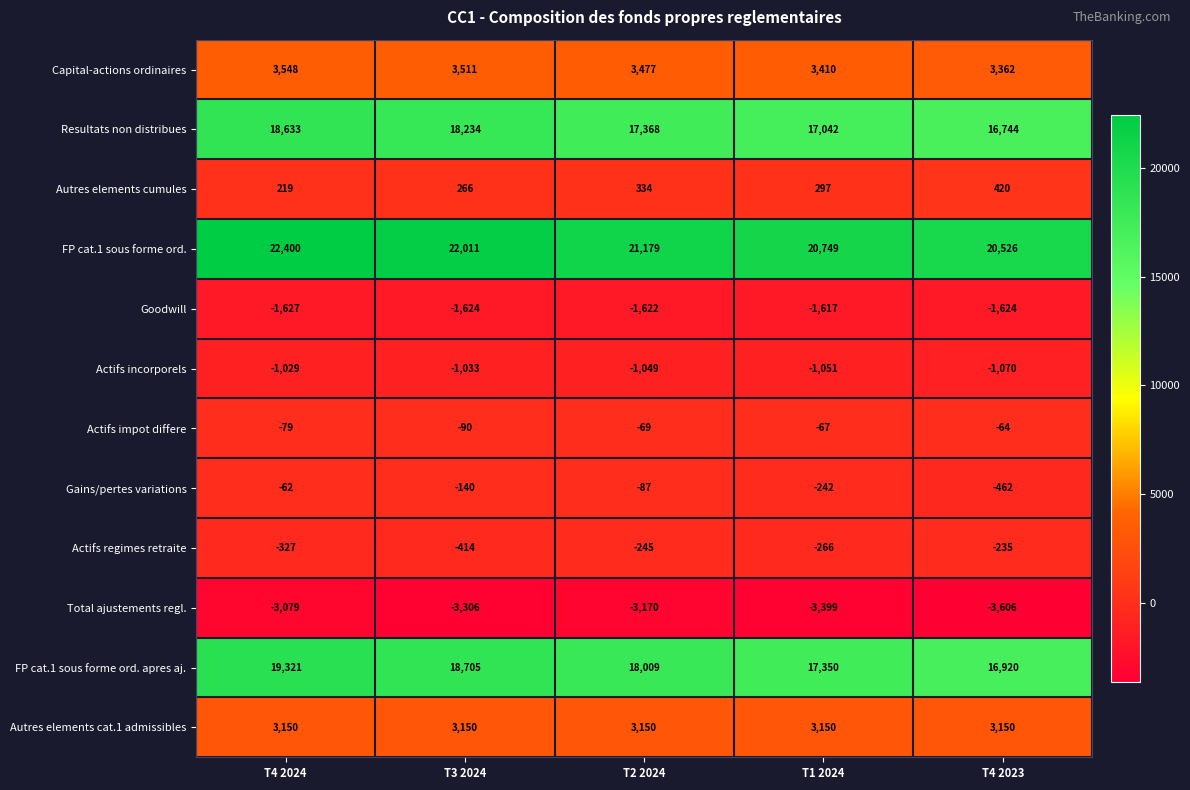

Which label corresponds to the largest value in the chart?

T4 2024